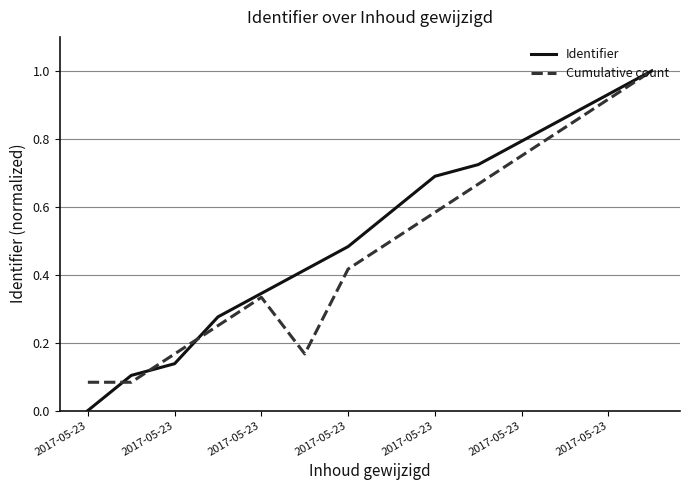

How many lines are shown in the chart?

2